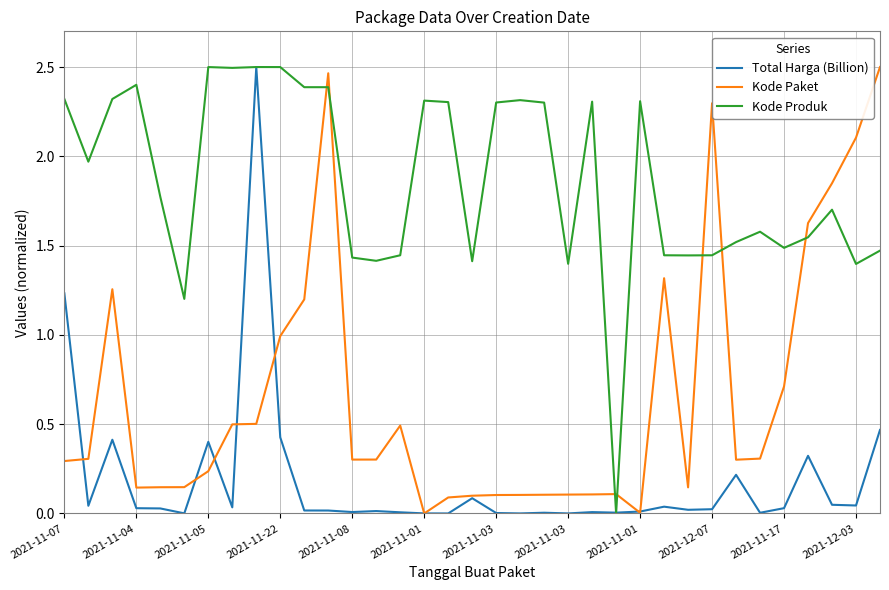

Rank the series by their average value, from highest to lowest.

Kode Produk, Kode Paket, Total Harga (Billion)